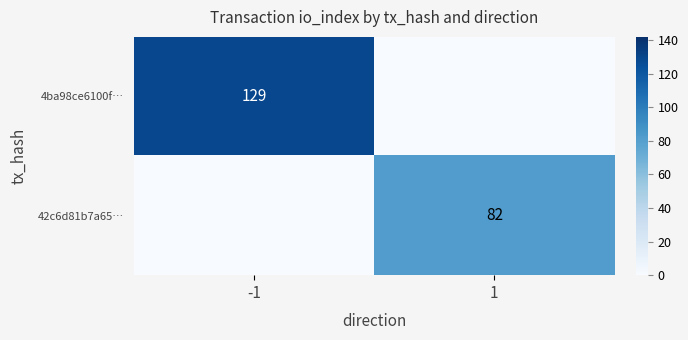

What is the total value across all series at 1?

82